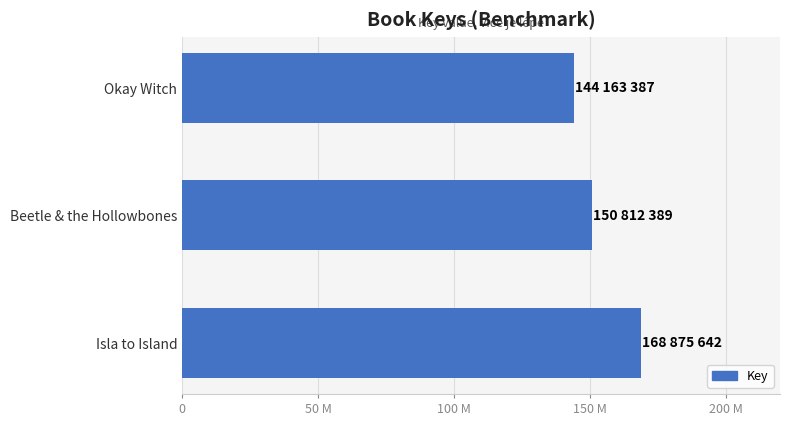

List the labels in order of value, largest first.

Isla to Island, Beetle & the Hollowbones, Okay Witch